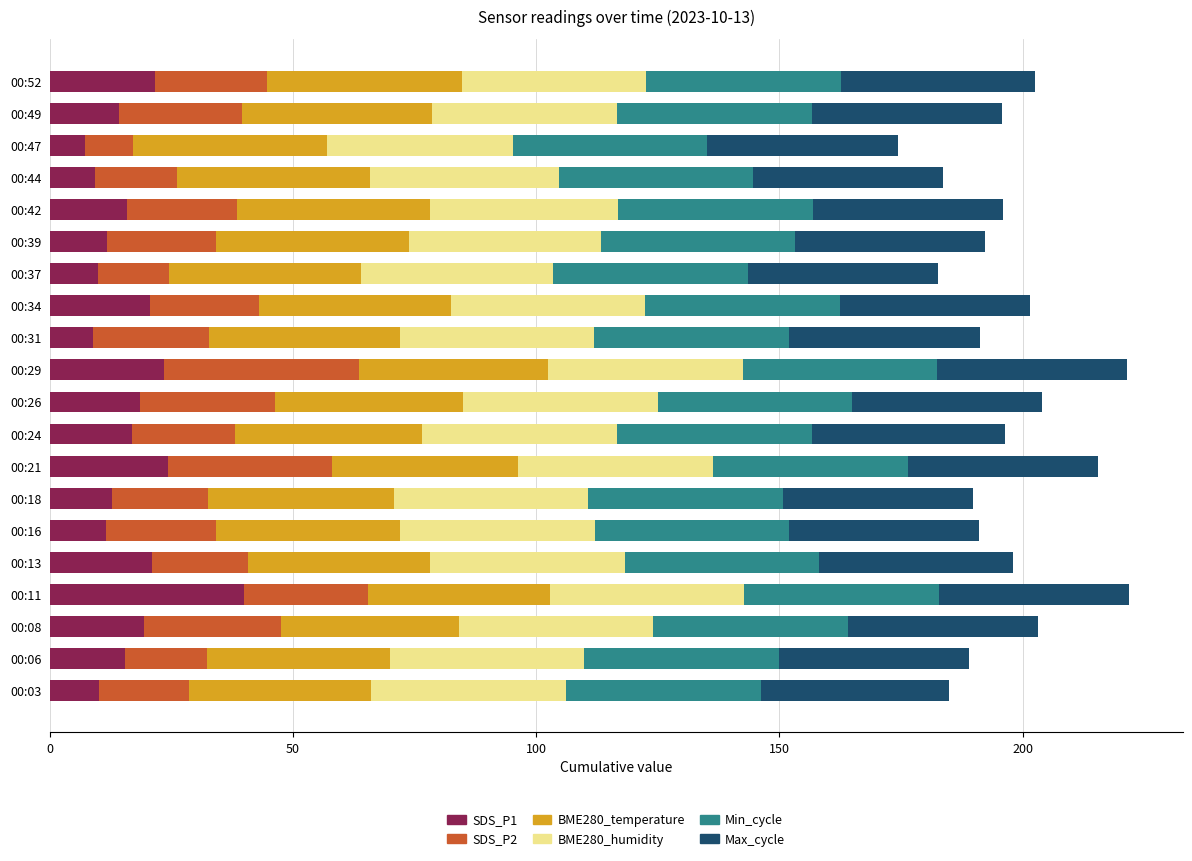

At which label does SDS_P1 reach its peak?

00:11